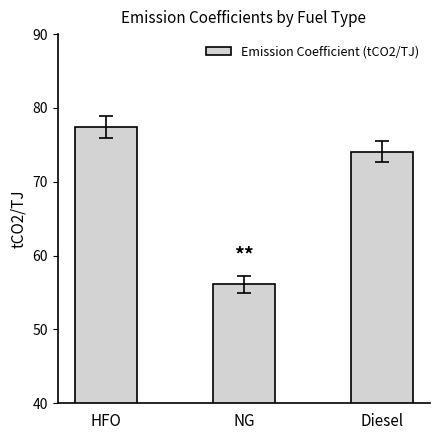

What is the label of the 2nd bar from the left?

NG